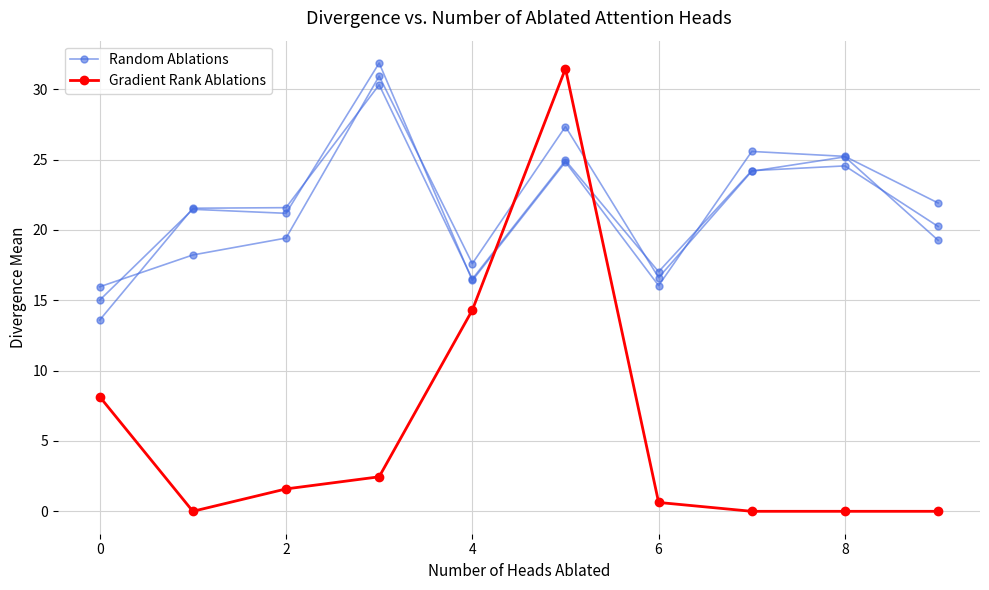

Is this an area chart (filled region under the line)?

No